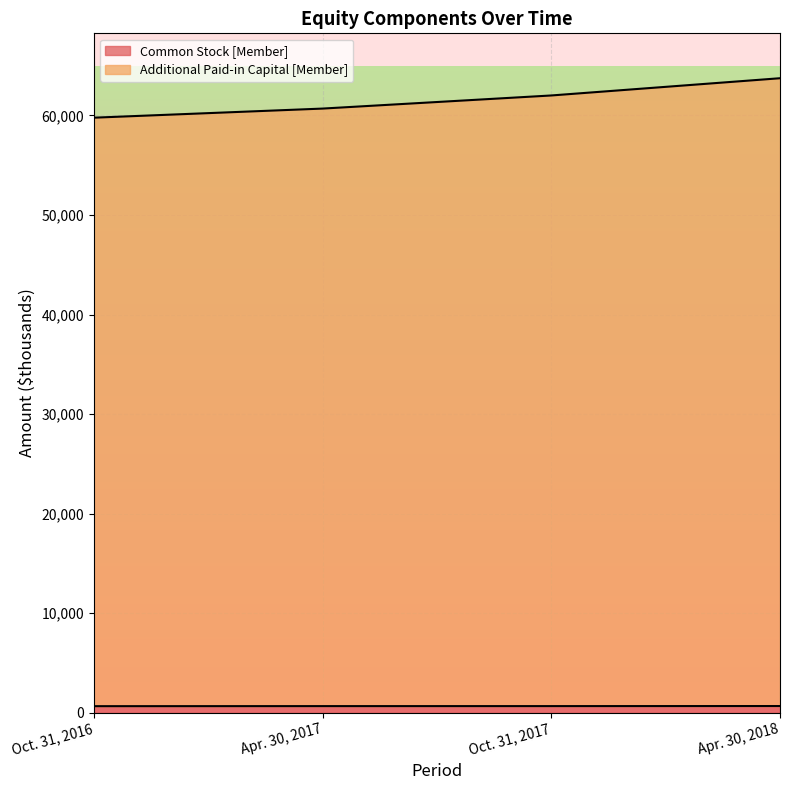

What is the lowest value of the Common Stock [Member] series?

657